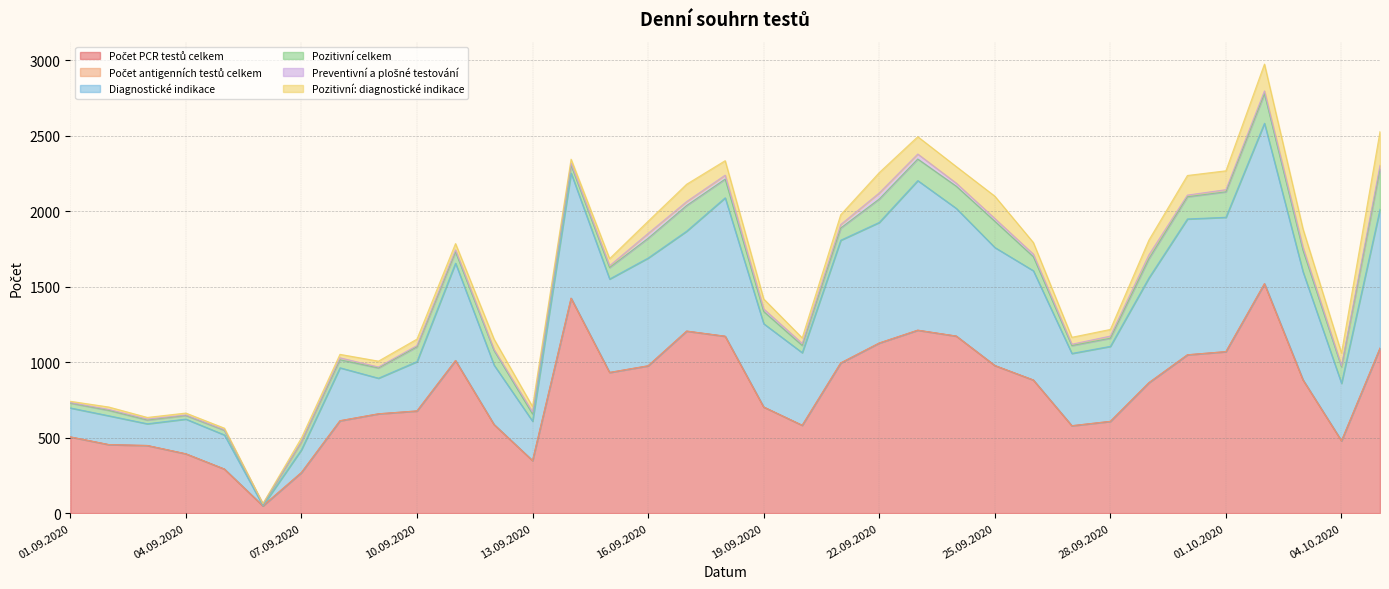

Reading right to left, list all the values displayed in this chart.

Počet PCR testů celkem: 05.10.2020=1093	04.10.2020=479	03.10.2020=883	02.10.2020=1520	01.10.2020=1070	30.09.2020=1049	29.09.2020=864	28.09.2020=608	27.09.2020=579	26.09.2020=882	25.09.2020=978	24.09.2020=1173	23.09.2020=1212	22.09.2020=1127	21.09.2020=995	20.09.2020=582	19.09.2020=703	18.09.2020=1172	17.09.2020=1206	16.09.2020=976	15.09.2020=932	14.09.2020=1424	13.09.2020=348	12.09.2020=587	11.09.2020=1011	10.09.2020=677	09.09.2020=658	08.09.2020=612	07.09.2020=269	06.09.2020=48	05.09.2020=292	04.09.2020=393	03.09.2020=448	02.09.2020=454	01.09.2020=505
Počet antigenních testů celkem: 05.10.2020=0	04.10.2020=0	03.10.2020=0	02.10.2020=0	01.10.2020=0	30.09.2020=0	29.09.2020=0	28.09.2020=0	27.09.2020=0	26.09.2020=0	25.09.2020=0	24.09.2020=0	23.09.2020=0	22.09.2020=0	21.09.2020=0	20.09.2020=0	19.09.2020=0	18.09.2020=0	17.09.2020=0	16.09.2020=0	15.09.2020=0	14.09.2020=0	13.09.2020=0	12.09.2020=0	11.09.2020=0	10.09.2020=0	09.09.2020=0	08.09.2020=0	07.09.2020=0	06.09.2020=0	05.09.2020=0	04.09.2020=0	03.09.2020=0	02.09.2020=0	01.09.2020=0
Diagnostické indikace: 05.10.2020=920	04.10.2020=381	03.10.2020=716	02.10.2020=1063	01.10.2020=890	30.09.2020=900	29.09.2020=694	28.09.2020=497	27.09.2020=479	26.09.2020=724	25.09.2020=782	24.09.2020=846	23.09.2020=991	22.09.2020=799	21.09.2020=813	20.09.2020=481	19.09.2020=552	18.09.2020=917	17.09.2020=662	16.09.2020=714	15.09.2020=619	14.09.2020=829	13.09.2020=261	12.09.2020=394	11.09.2020=645	10.09.2020=327	09.09.2020=236	08.09.2020=351	07.09.2020=151	06.09.2020=2	05.09.2020=226	04.09.2020=230	03.09.2020=144	02.09.2020=191	01.09.2020=192
Pozitivní celkem: 05.10.2020=267	04.10.2020=109	03.10.2020=143	02.10.2020=196	01.10.2020=169	30.09.2020=147	29.09.2020=128	28.09.2020=54	27.09.2020=52	26.09.2020=93	25.09.2020=174	24.09.2020=147	23.09.2020=143	22.09.2020=155	21.09.2020=81	20.09.2020=48	19.09.2020=81	18.09.2020=124	17.09.2020=170	16.09.2020=131	15.09.2020=76	14.09.2020=53	13.09.2020=48	12.09.2020=97	11.09.2020=75	10.09.2020=98	09.09.2020=68	08.09.2020=53	07.09.2020=52	06.09.2020=7	05.09.2020=31	04.09.2020=24	03.09.2020=25	02.09.2020=36	01.09.2020=32
Preventivní a plošné testování: 05.10.2020=24	04.10.2020=7	03.10.2020=19	02.10.2020=18	01.10.2020=14	30.09.2020=11	29.09.2020=25	28.09.2020=14	27.09.2020=9	26.09.2020=17	25.09.2020=18	24.09.2020=20	23.09.2020=33	22.09.2020=40	21.09.2020=23	20.09.2020=13	19.09.2020=17	18.09.2020=26	17.09.2020=26	16.09.2020=32	15.09.2020=12	14.09.2020=12	13.09.2020=13	12.09.2020=6	11.09.2020=13	10.09.2020=8	09.09.2020=6	08.09.2020=13	07.09.2020=2	06.09.2020=4	05.09.2020=3	04.09.2020=3	03.09.2020=6	02.09.2020=6	01.09.2020=3
Pozitivní: diagnostické indikace: 05.10.2020=224	04.10.2020=85	03.10.2020=122	02.10.2020=178	01.10.2020=125	30.09.2020=130	29.09.2020=98	28.09.2020=44	27.09.2020=46	26.09.2020=77	25.09.2020=148	24.09.2020=110	23.09.2020=115	22.09.2020=135	21.09.2020=65	20.09.2020=37	19.09.2020=66	18.09.2020=96	17.09.2020=115	16.09.2020=81	15.09.2020=47	14.09.2020=27	13.09.2020=36	12.09.2020=69	11.09.2020=42	10.09.2020=43	09.09.2020=39	08.09.2020=23	07.09.2020=24	06.09.2020=2	05.09.2020=11	04.09.2020=13	03.09.2020=11	02.09.2020=16	01.09.2020=9